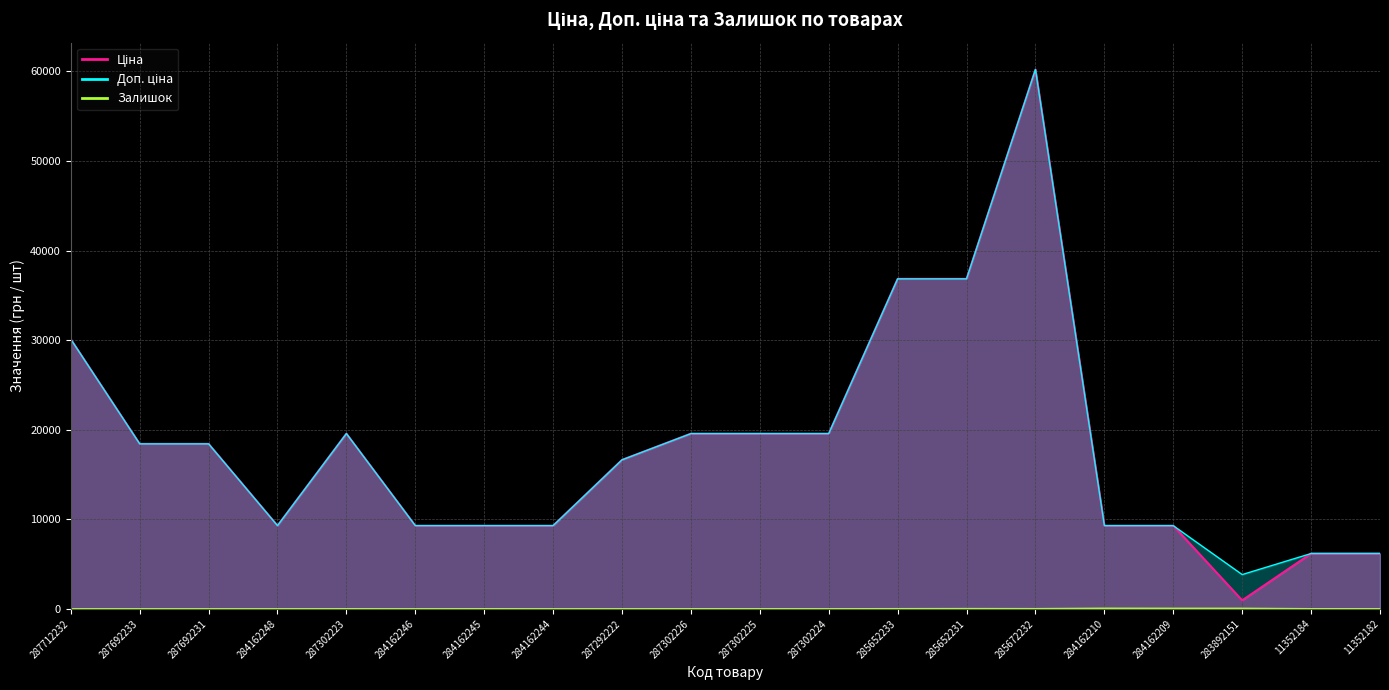

What is the label of the 10th point from the right?

287302225